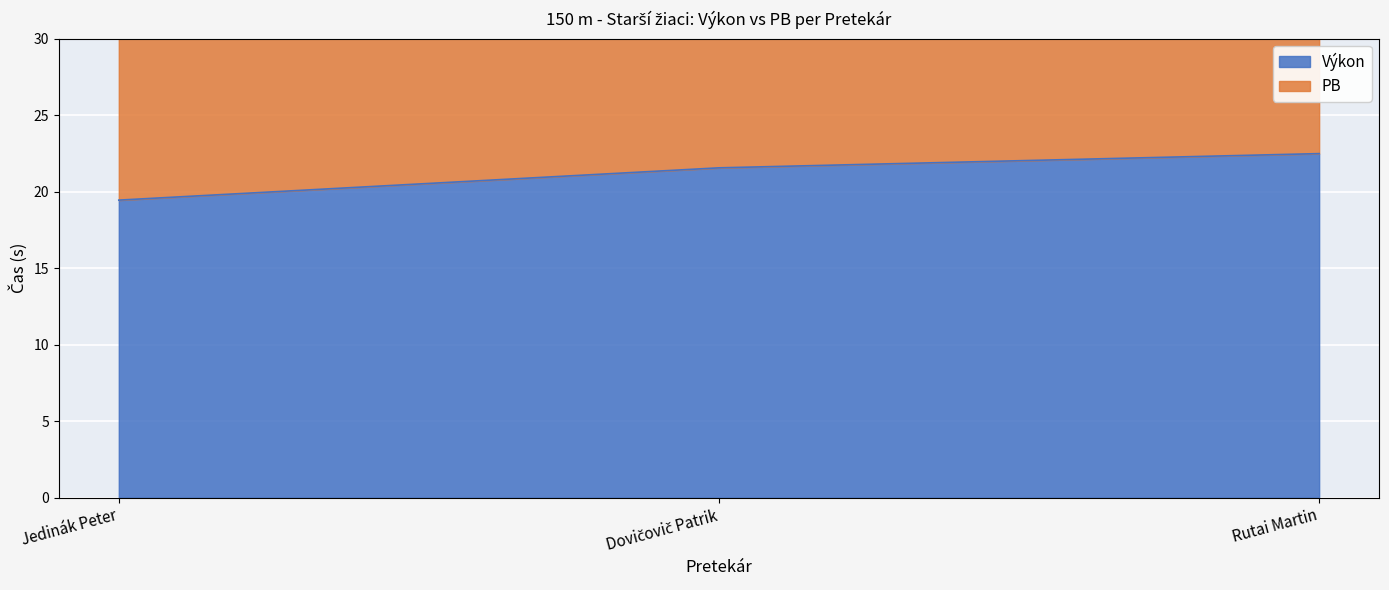

At which label is Výkon closest to 20?

Jedinák Peter